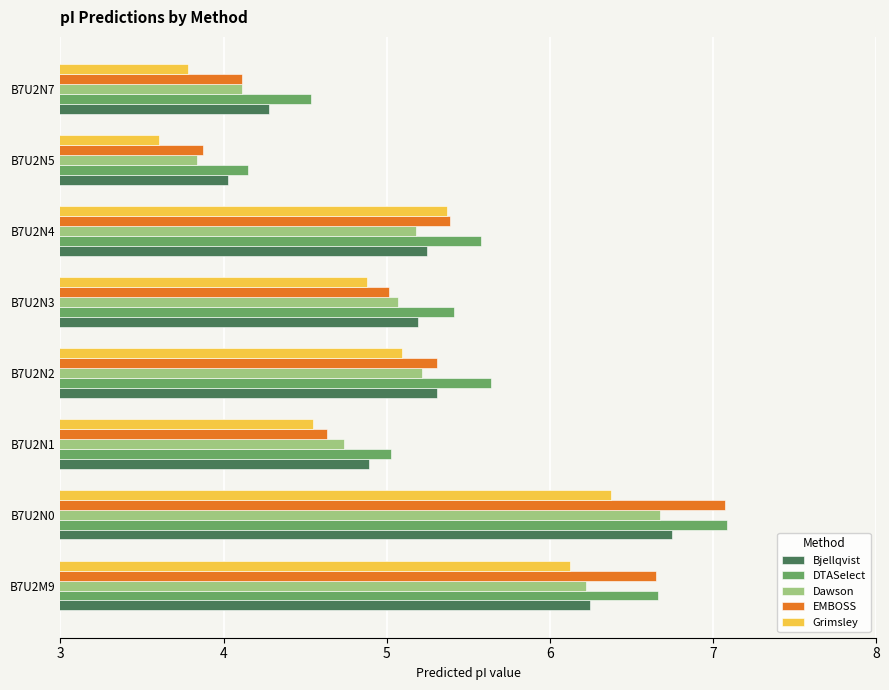

What is the average value of the Bjellqvist series?

5.2